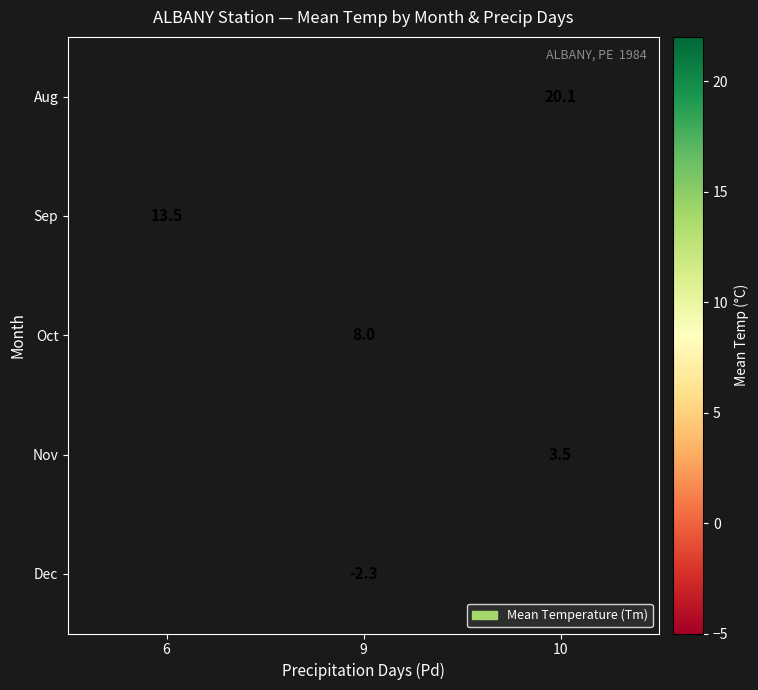

Is it true that Nov equals 6.2 at 10?

False